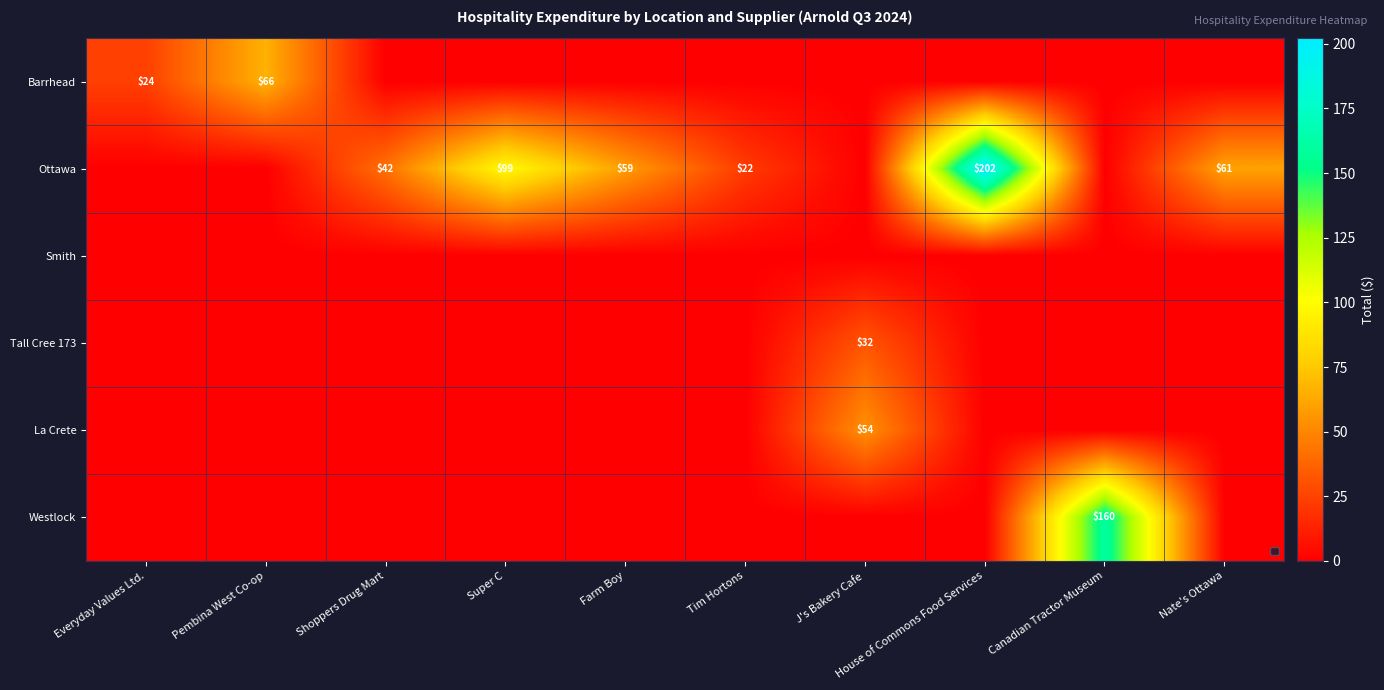

At how many categories does at least one series exceed 6?

10